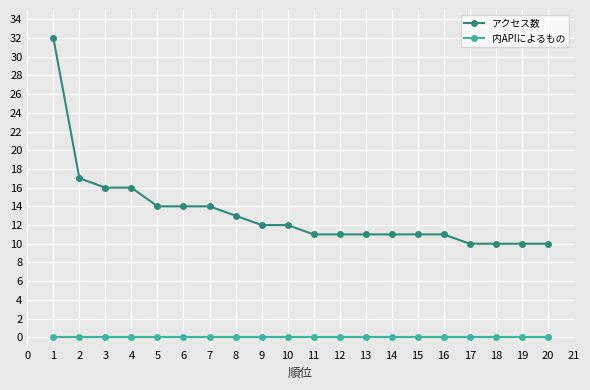

Rank the series at 15 from highest to lowest value.

アクセス数, 内APIによるもの